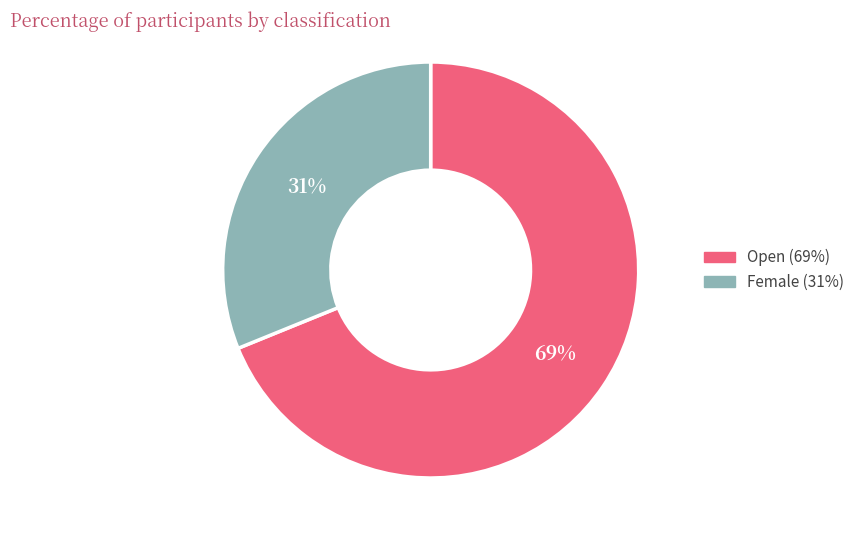

To the nearest percent, what percentage of the pie is Female?

31%